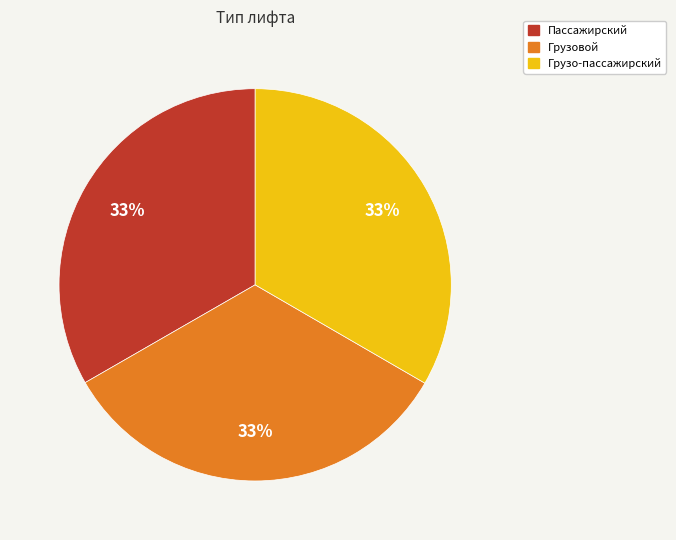

To the nearest percent, what is the average slice percentage?

33%